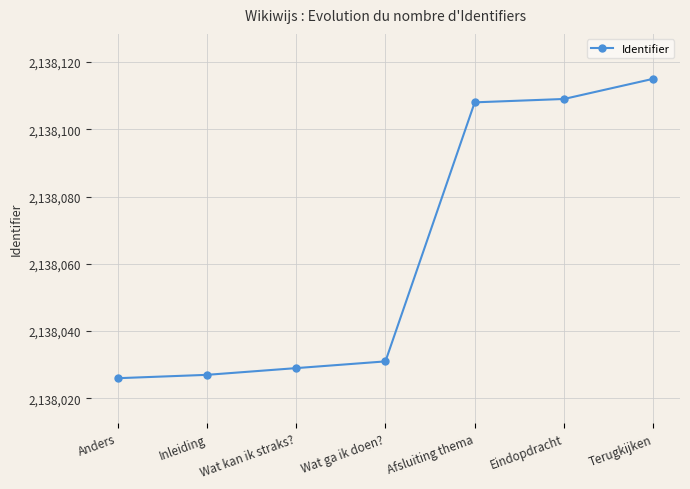

Is it true that the value at Eindopdracht is 1373909?

False